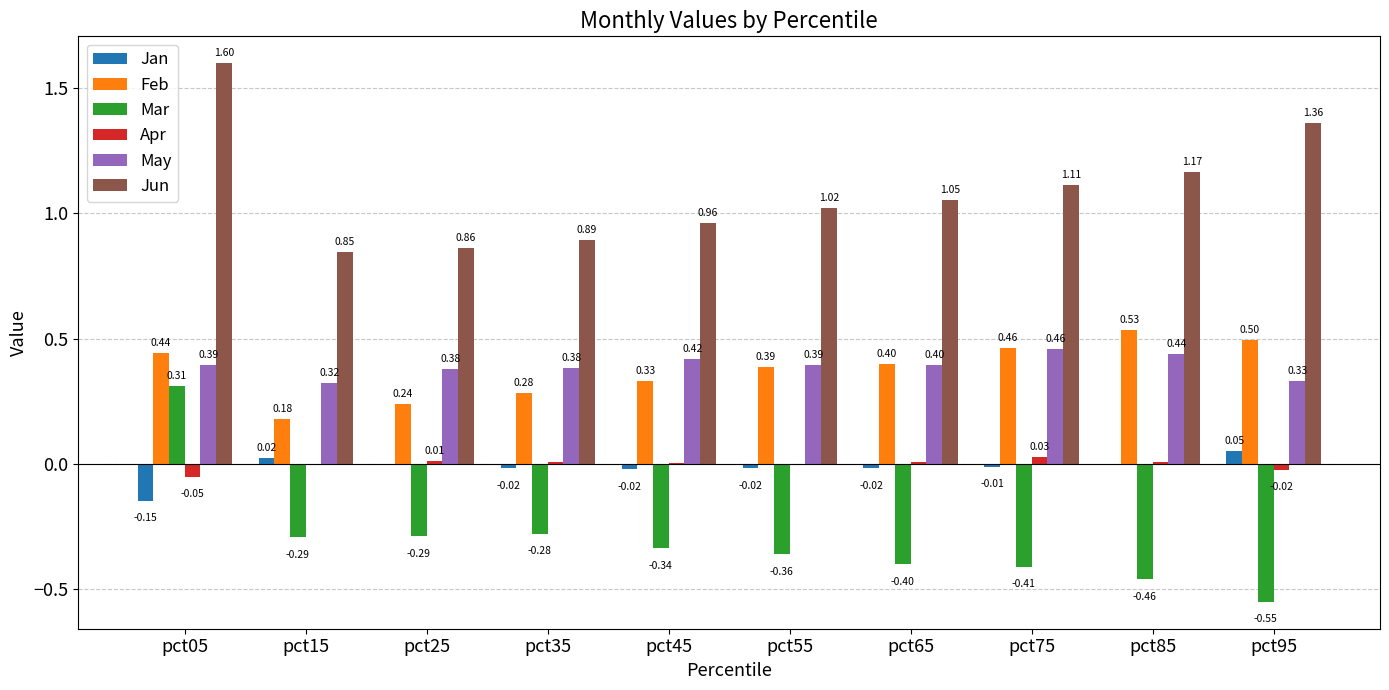

Which series has the largest total across all categories?

Jun